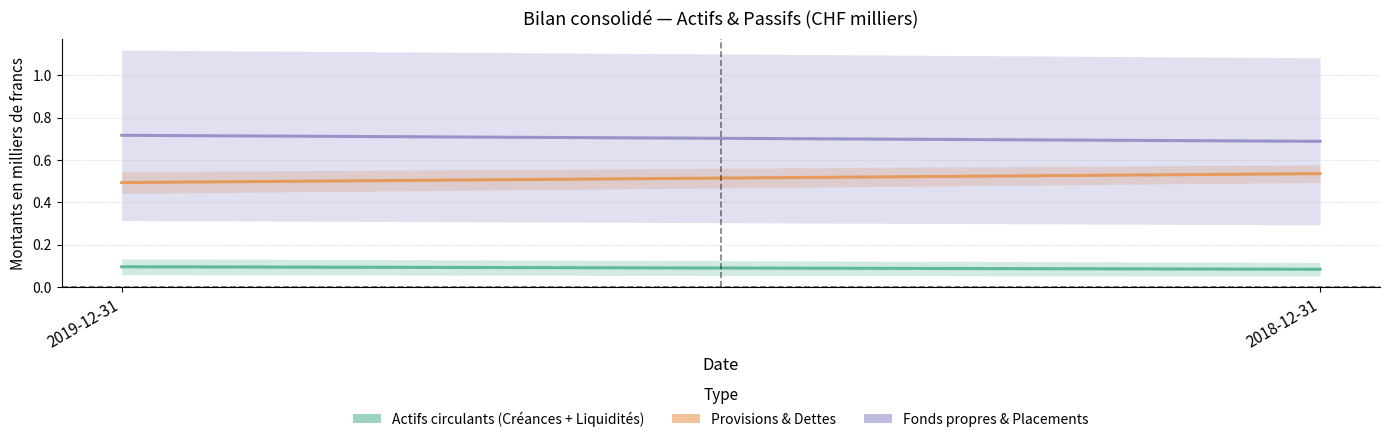

Where is Provisions & Dettes nearest to the value 0?

2019-12-31